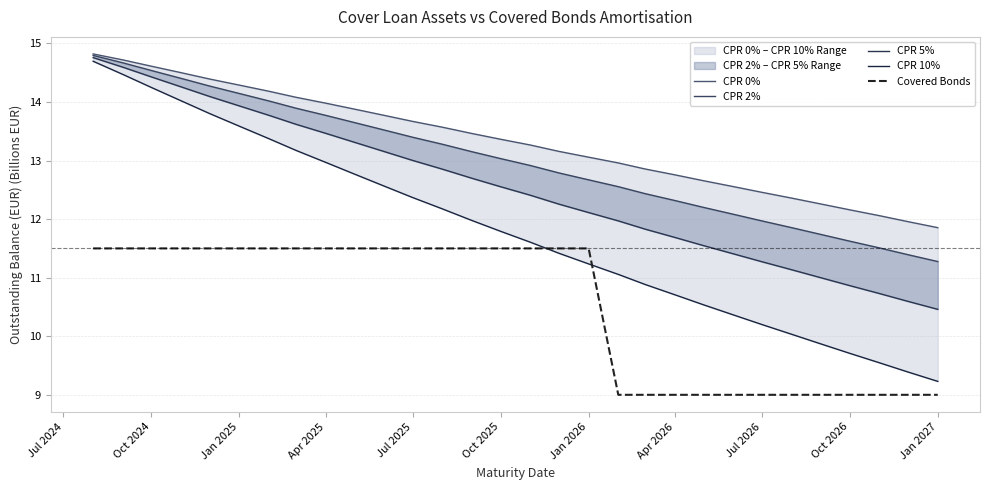

Which series has the largest total across all categories?

CPR 0%